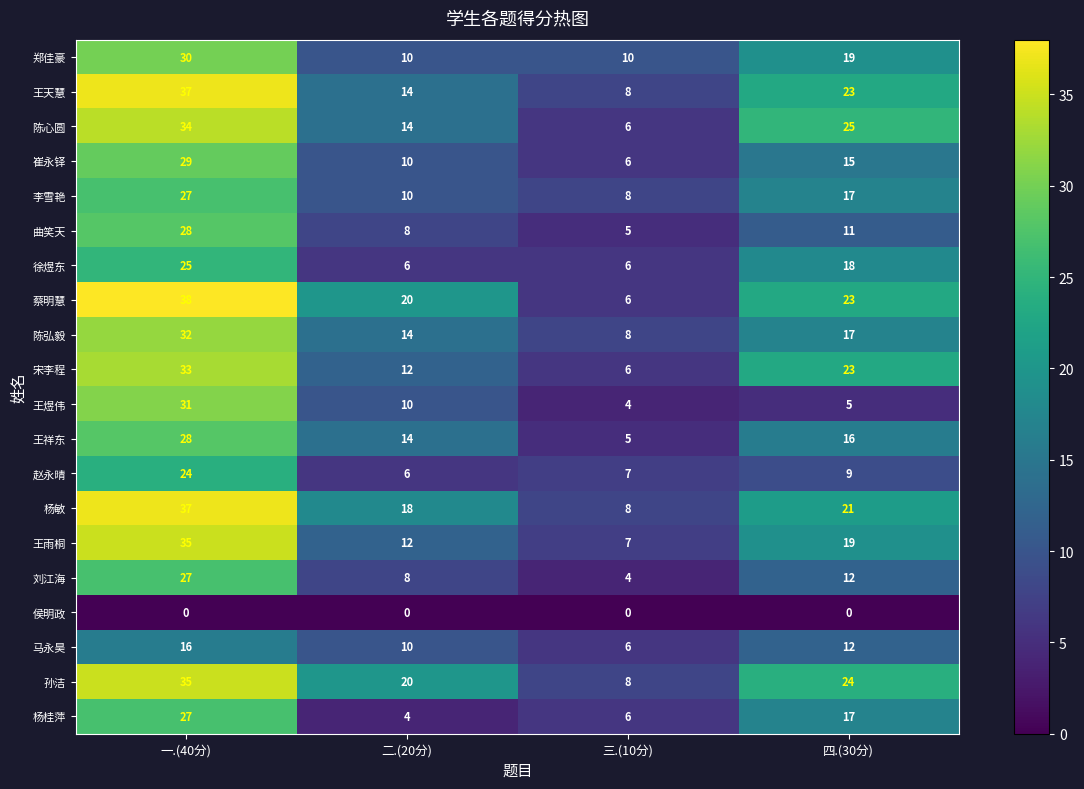

What is the difference between the maximum and second lowest values in the 陈心圆 series?

20